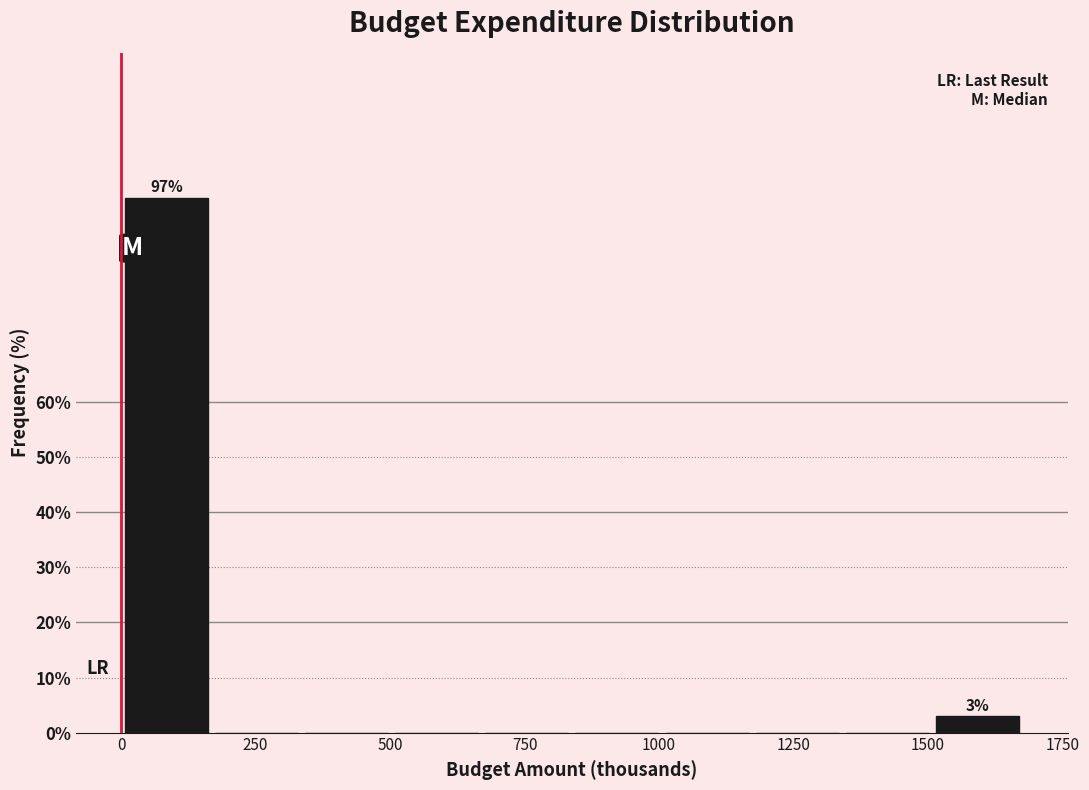

Around what value on the x-axis is the tallest bar? Give the approximate position of its centre, as read against the axis.

100